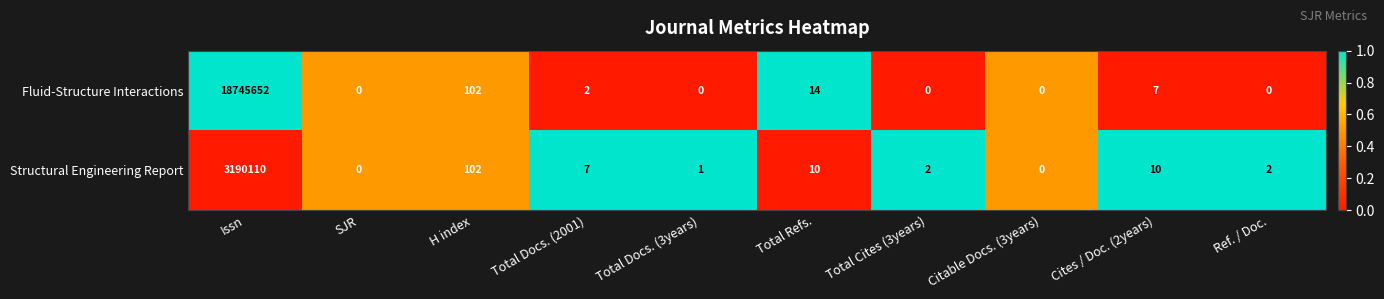

Which category has the highest value in the Fluid-Structure Interactions series?

Issn